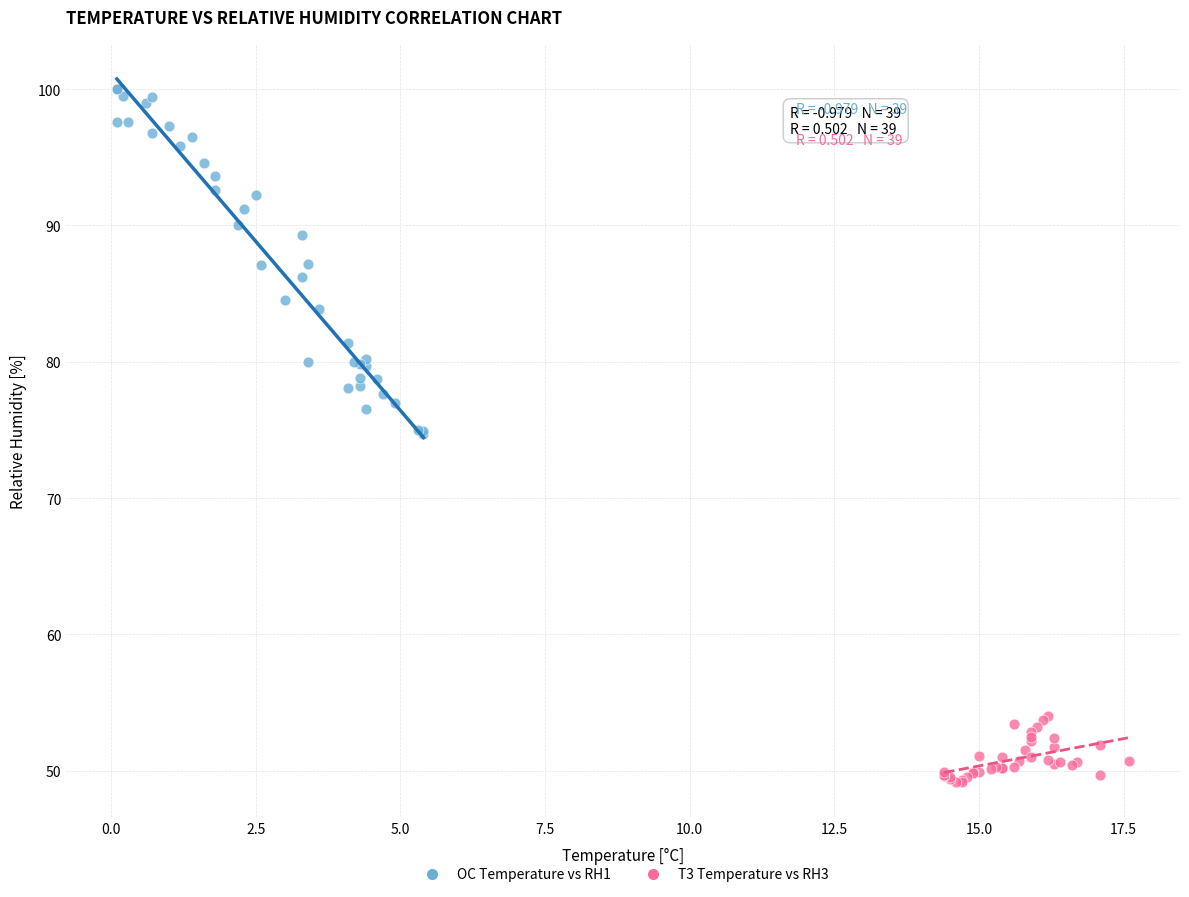

Which series has the widest spread of Y values?

OC Temperature vs RH1